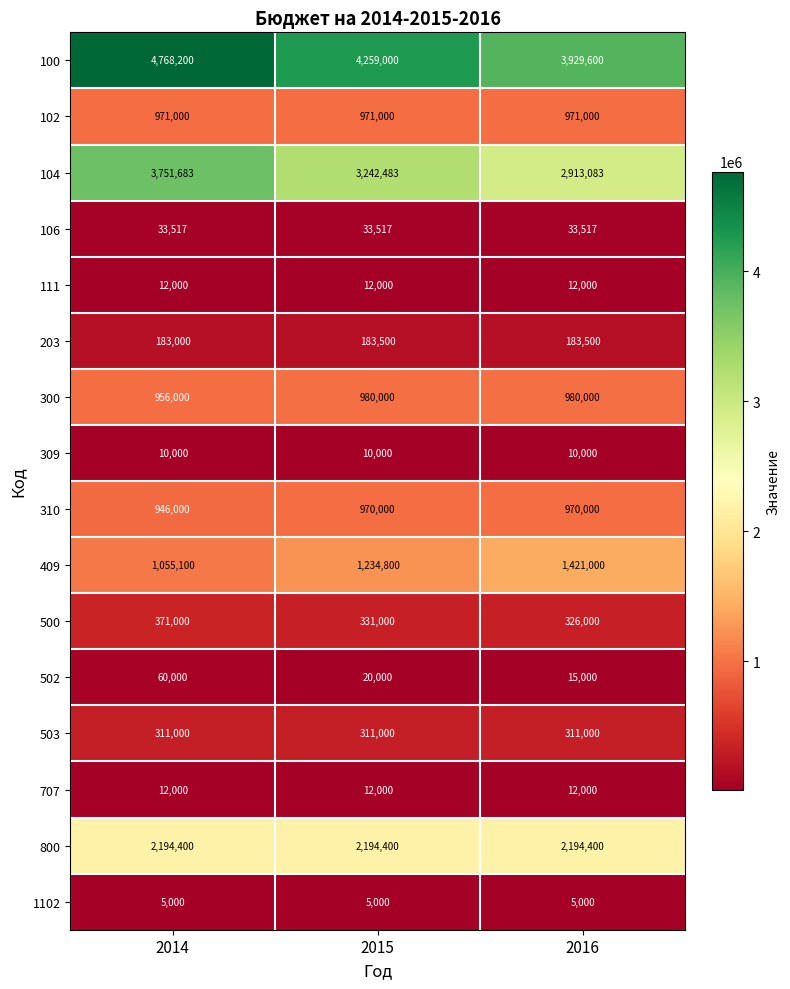

What is the difference between the highest and lowest values at 2015?

4254000